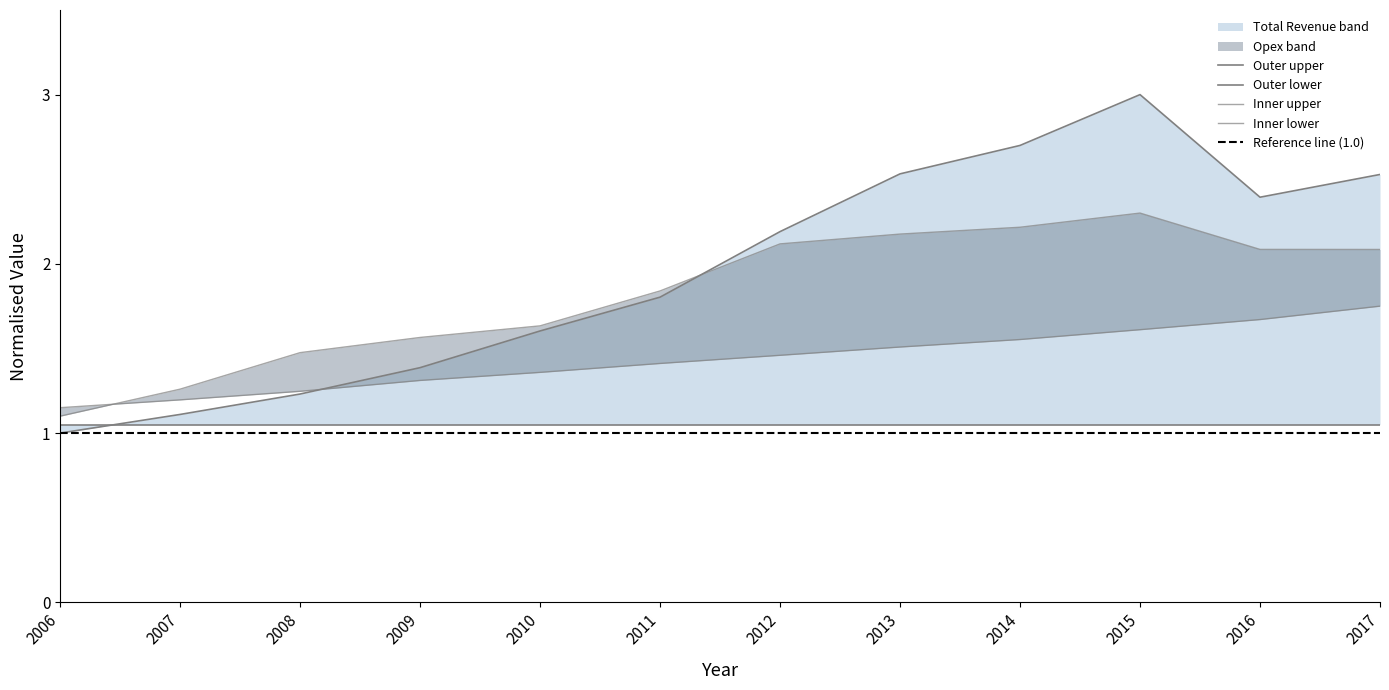

Where does the Total Revenue (norm) series first go above 2?

2012